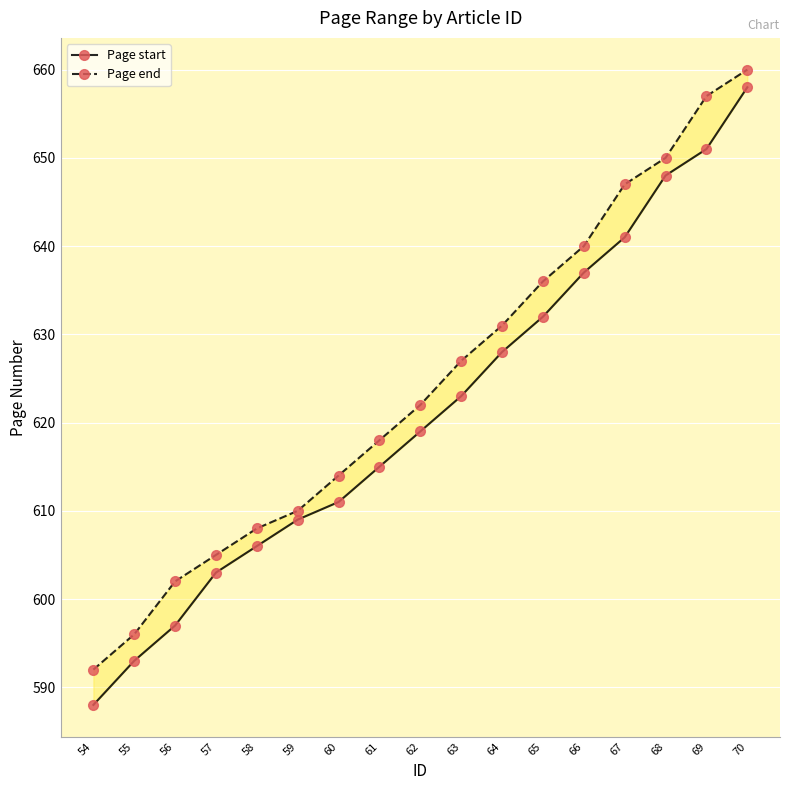

What are all the series names shown in the legend?

Page start, Page end